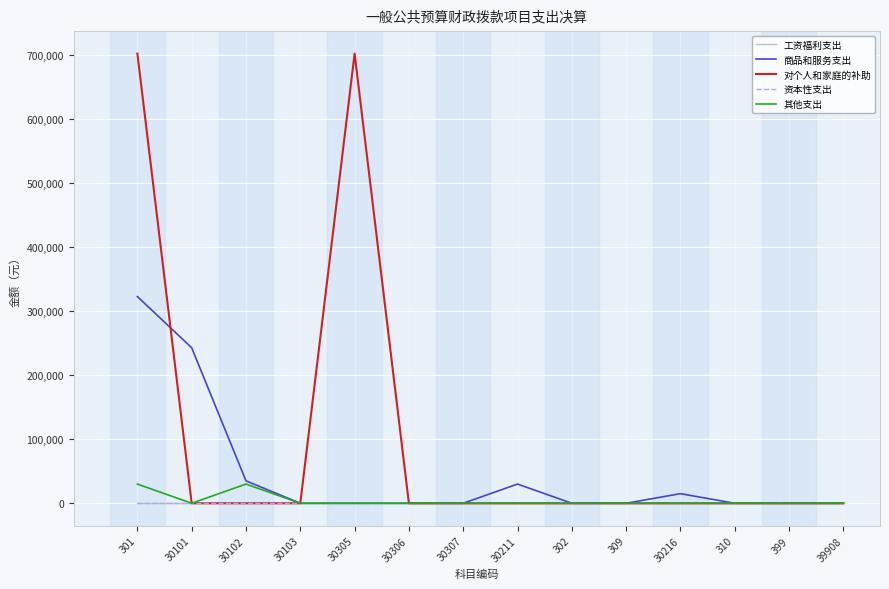

Does the chart display data point markers on the line(s)?

No